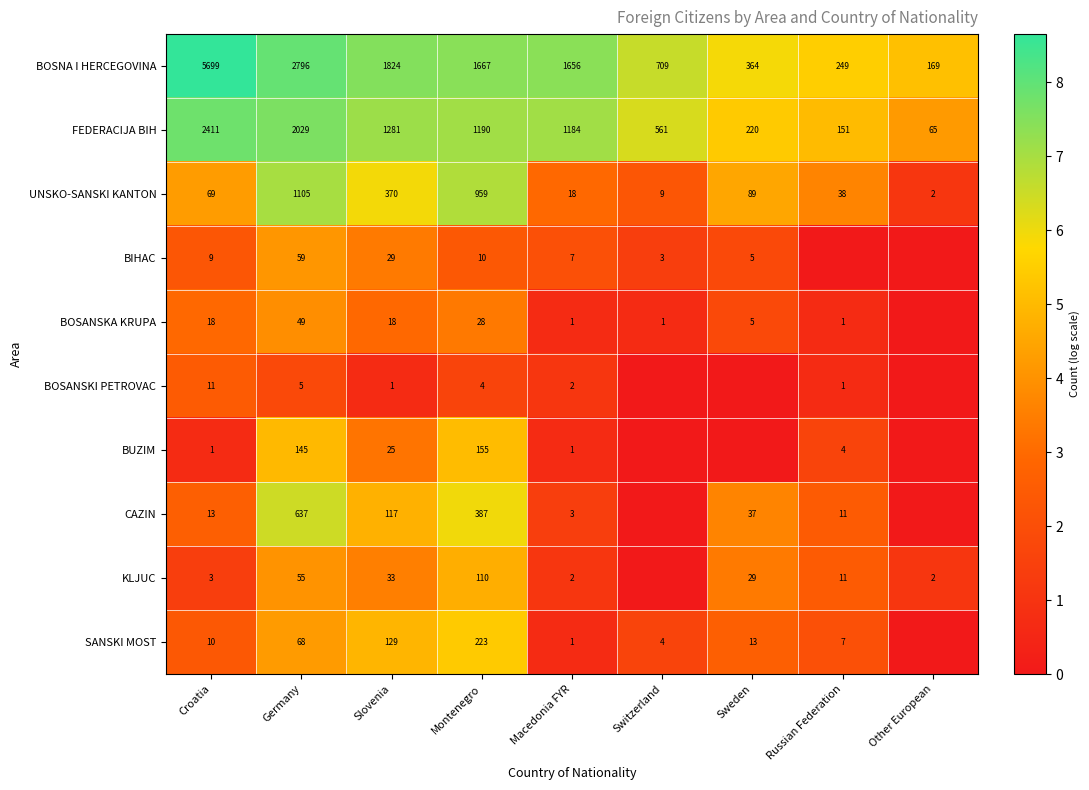

True or false: BOSANSKA KRUPA has a value of 5 at Sweden.

True